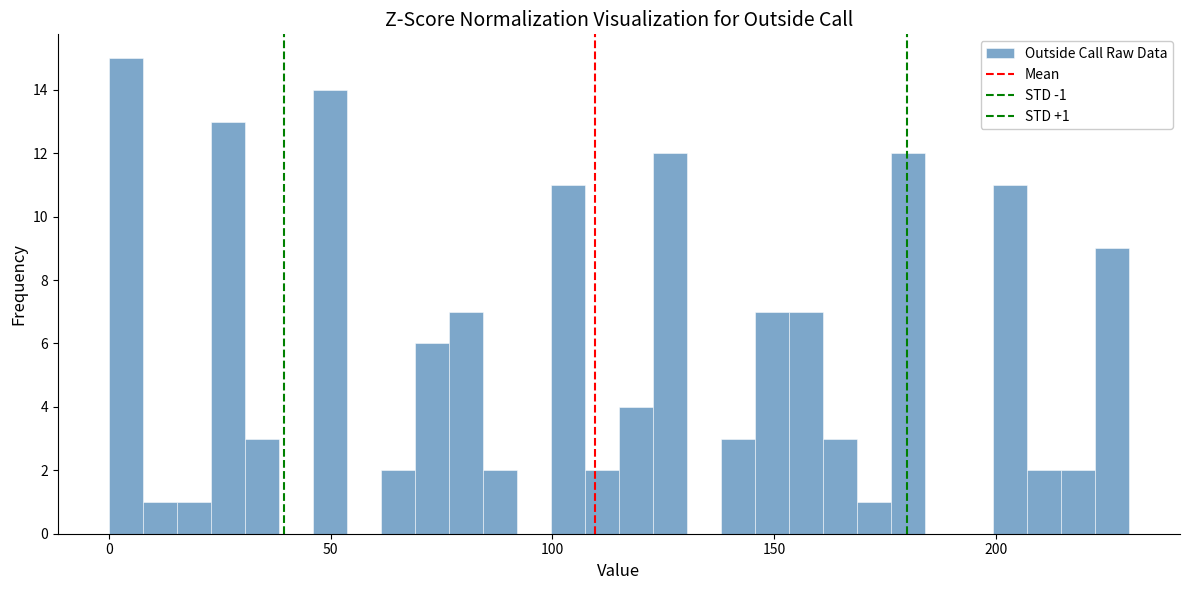

Read against the x-axis, roughly where is the centre of the tallest bar?

5